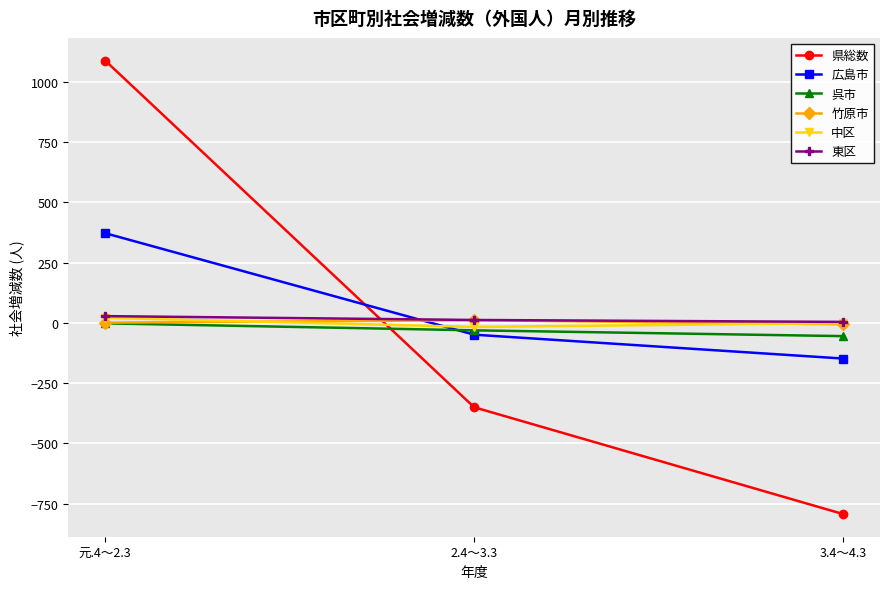

Rank the categories by 広島市 value from lowest to highest.

3.4～4.3, 2.4～3.3, 元.4～2.3